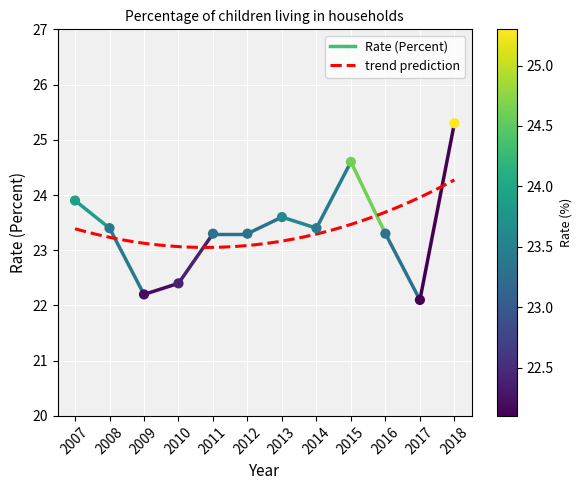

What is the ratio of the value at 2009 to the value at 2010?

1.0